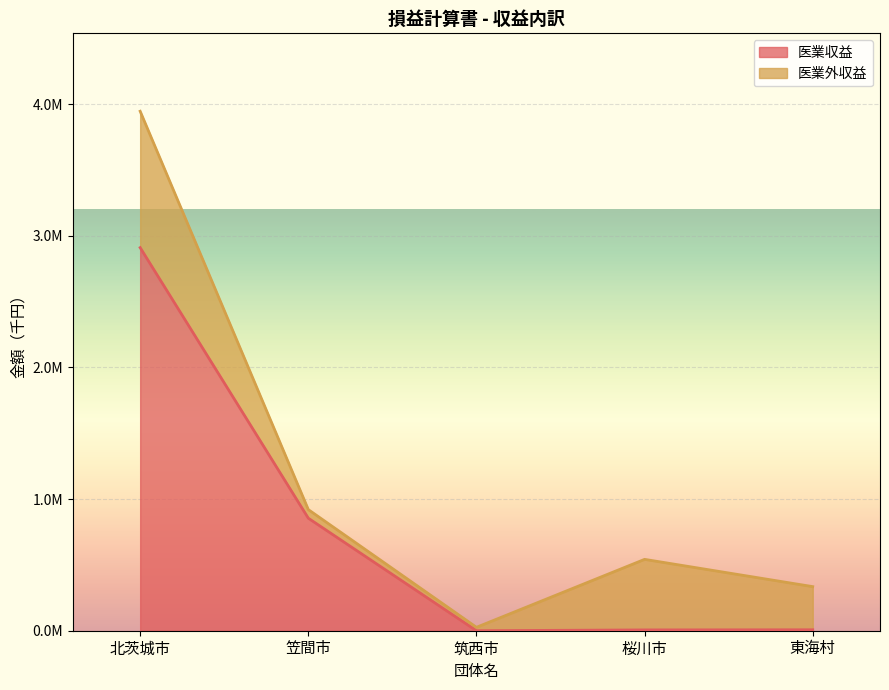

What are all the series names shown in the legend?

医業収益, 医業外収益